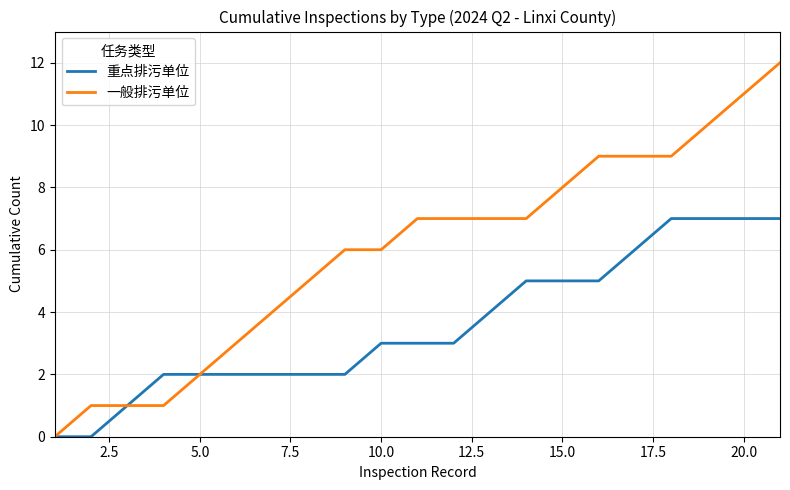

Reading right to left, extract all data points from this chart.

重点排污单位: 7	7	7	7	6	5	5	5	4	3	3	3	2	2	2	2	2	2	1	0	0
一般排污单位: 12	11	10	9	9	9	8	7	7	7	7	6	6	5	4	3	2	1	1	1	0